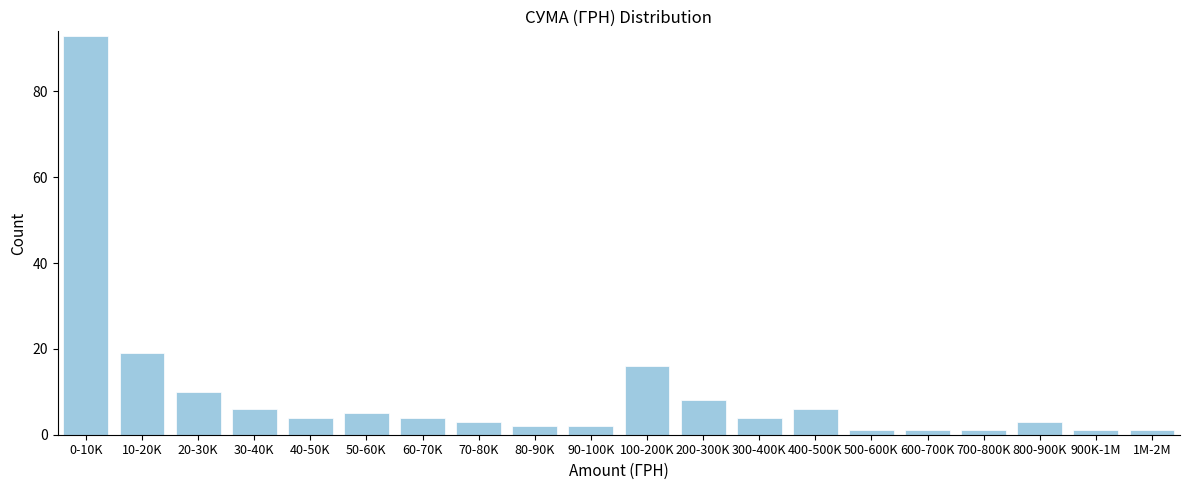

Reading right to left, what are all the values shown in this chart?

1M-2M=1	900K-1M=1	800-900K=3	700-800K=1	600-700K=1	500-600K=1	400-500K=6	300-400K=4	200-300K=8	100-200K=16	90-100K=2	80-90K=2	70-80K=3	60-70K=4	50-60K=5	40-50K=4	30-40K=6	20-30K=10	10-20K=19	0-10K=93